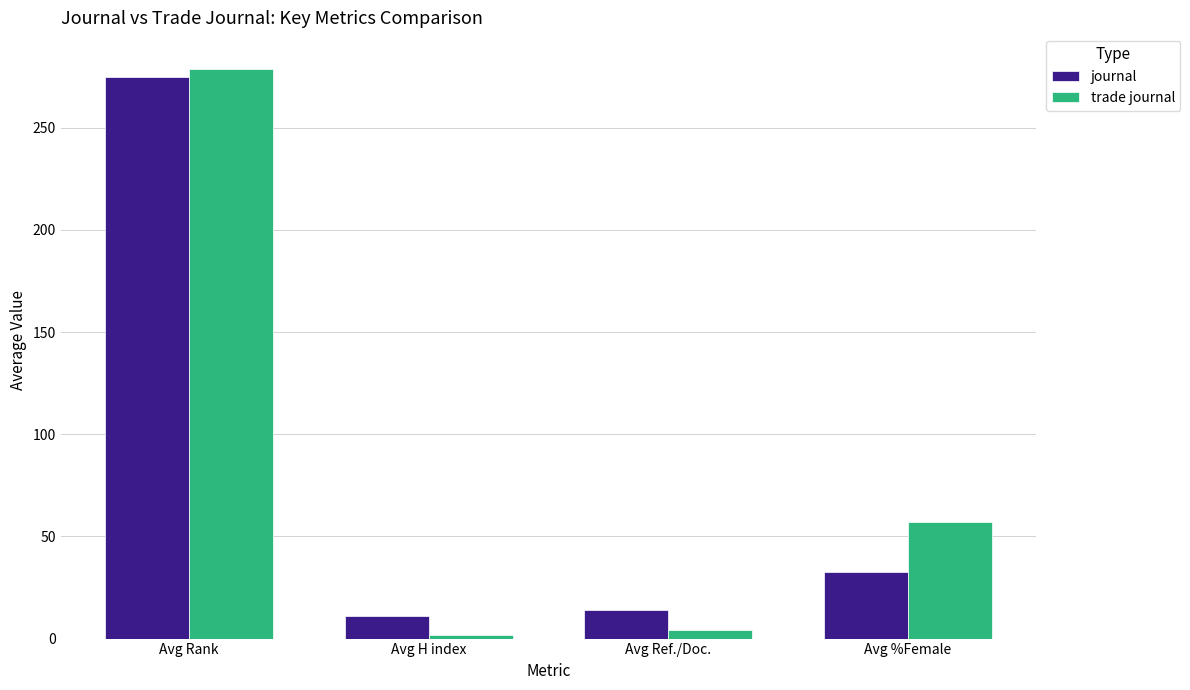

Is it true that journal equals 10.9 at Avg H index?

True